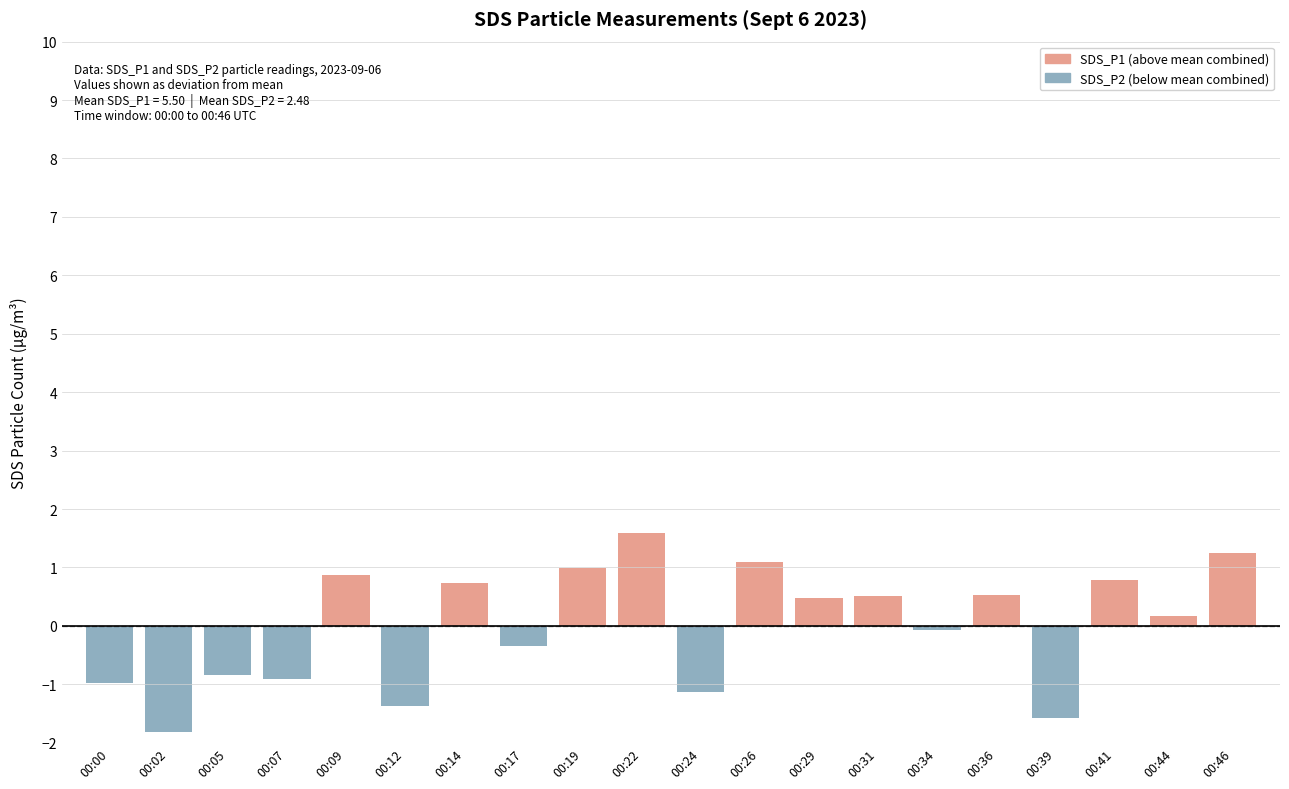

Between 00:29 and 00:44, which is larger?

00:29